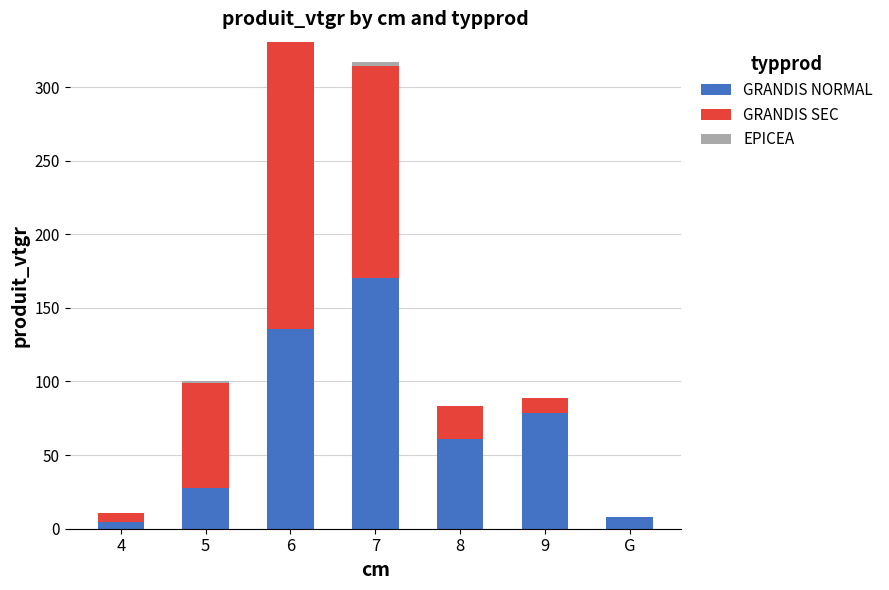

How many distinct data groups are displayed?

3